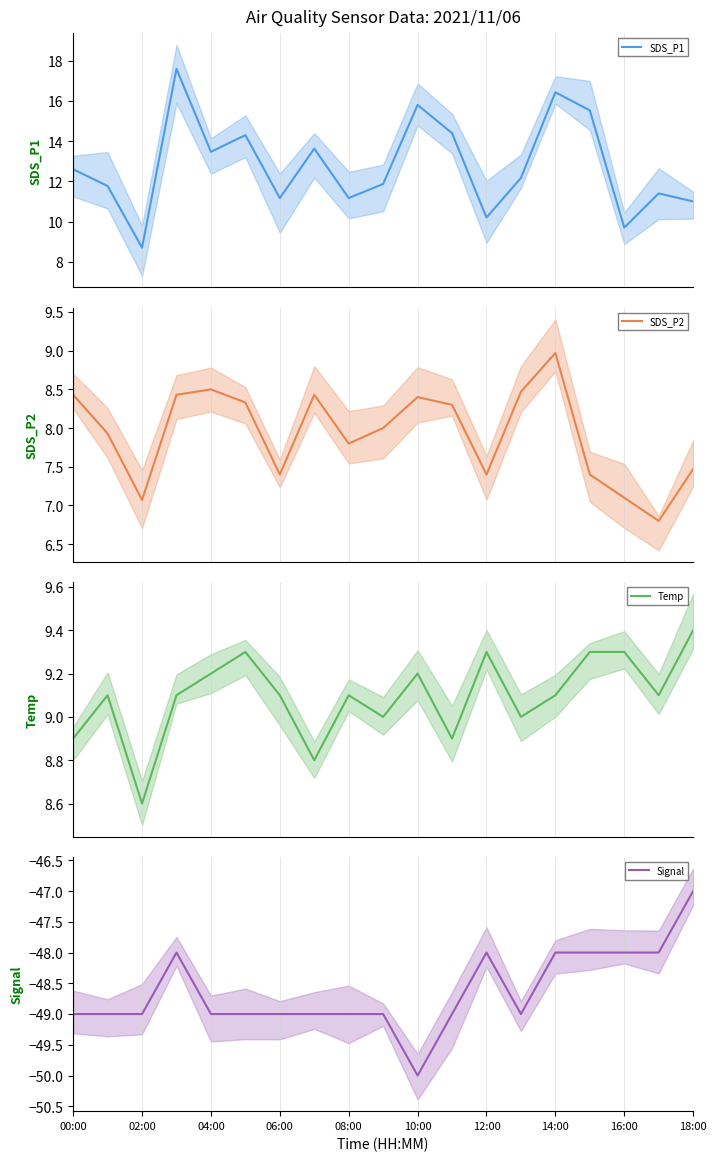

True or false: Signal has a value of -48 at 16:00.

True